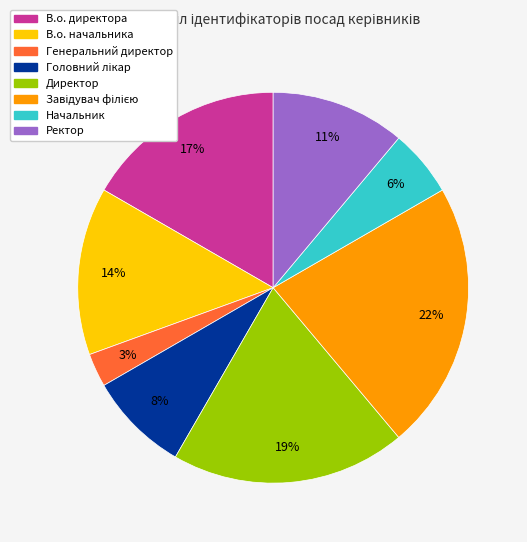

Is there a majority slice in this chart?

No